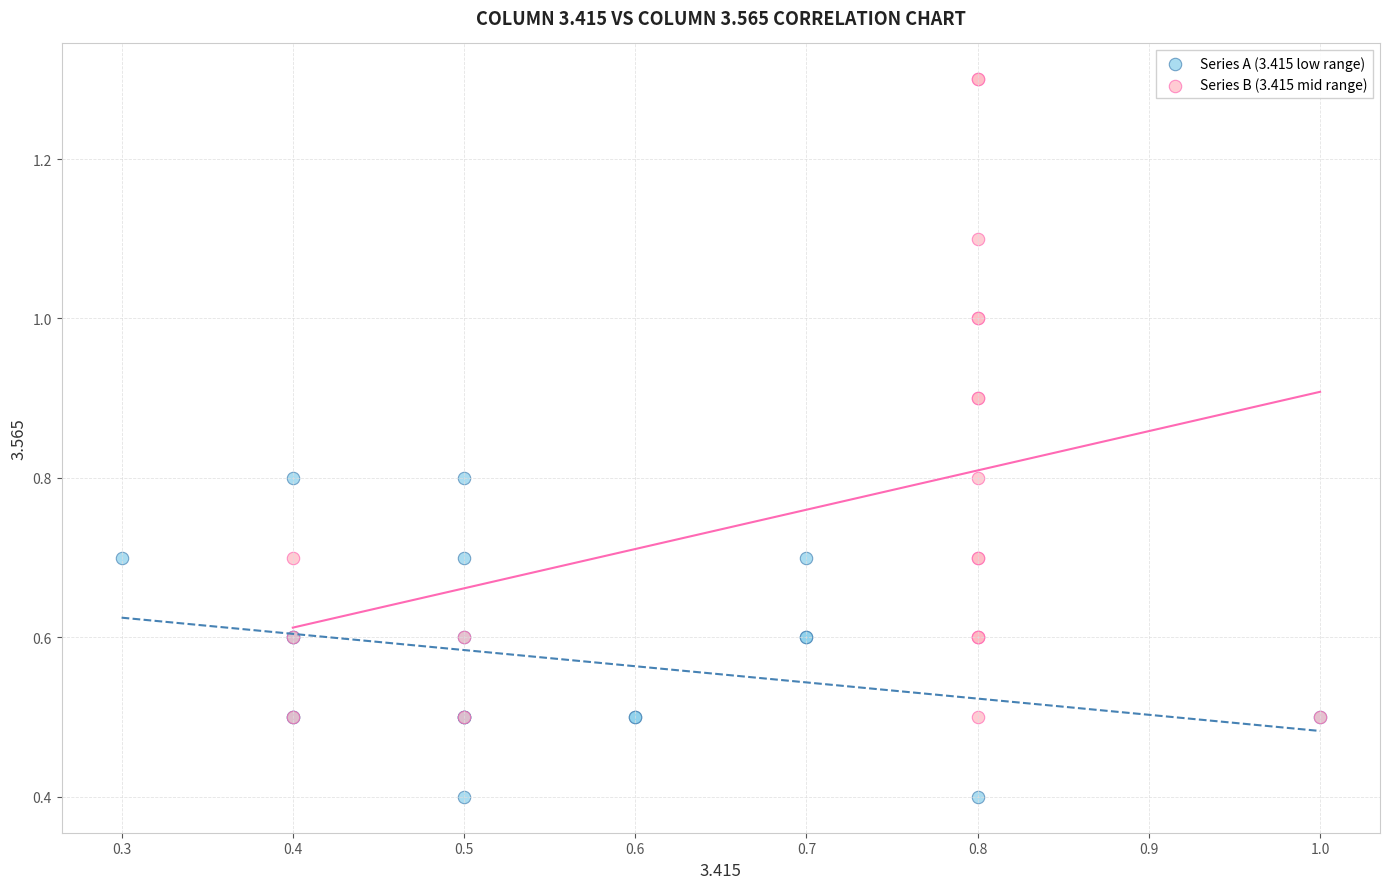

Which series contains the lowest Y value?

Series A (3.415 low range)